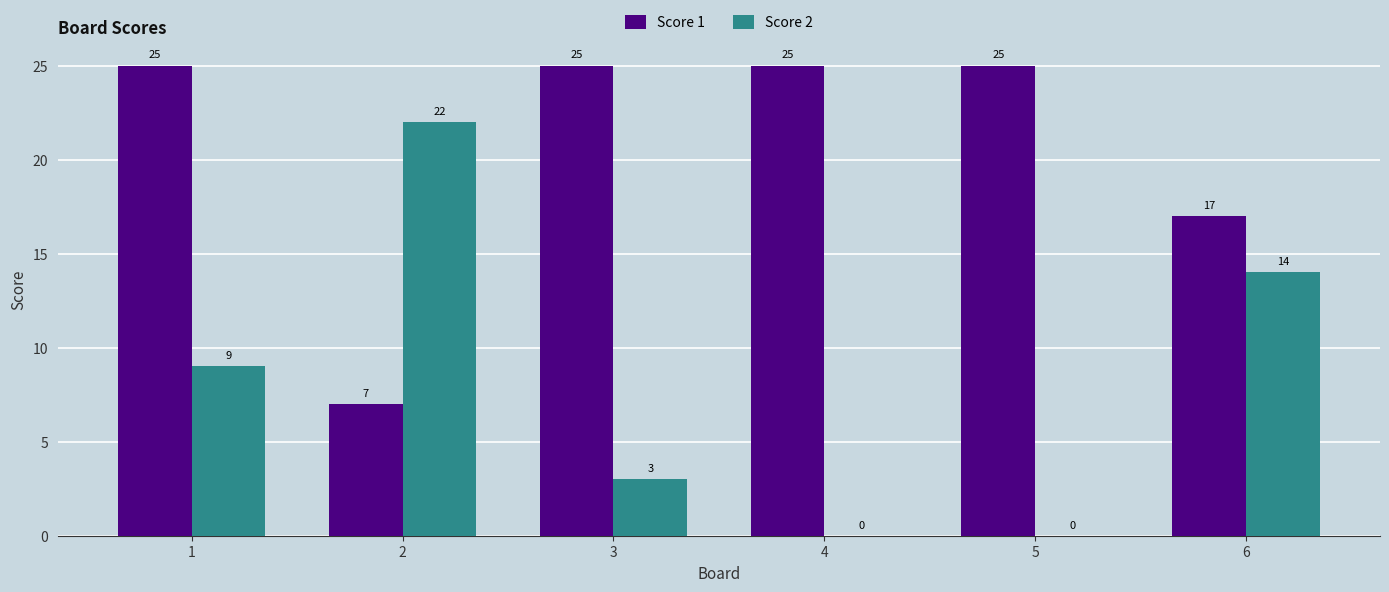

Reading left to right, list all the values displayed in this chart.

Score 1: 1=25	2=7	3=25	4=25	5=25	6=17
Score 2: 1=9	2=22	3=3	4=0	5=0	6=14